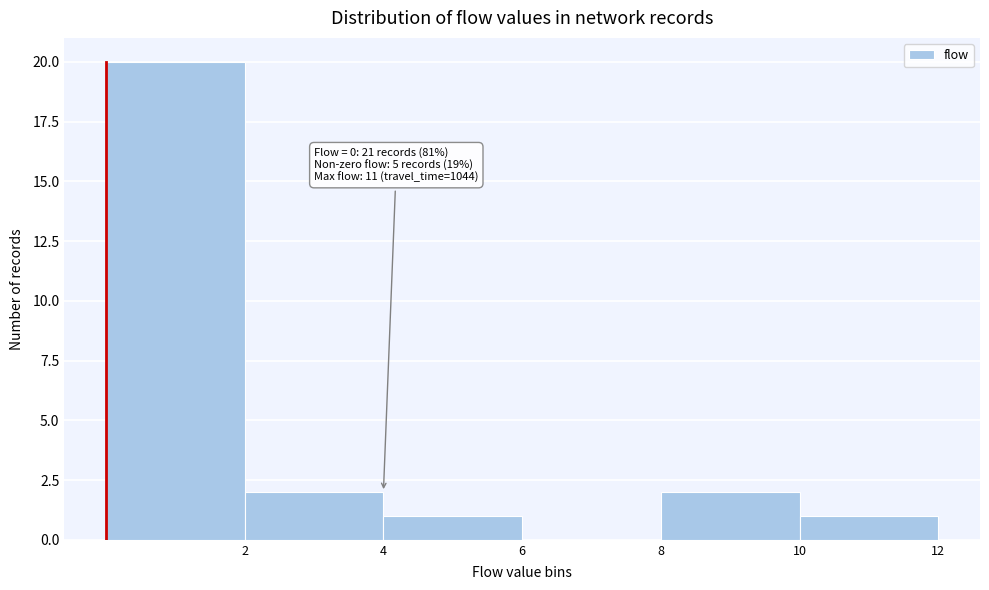

Over which range of the x-axis is the bar tallest?

0 to 2